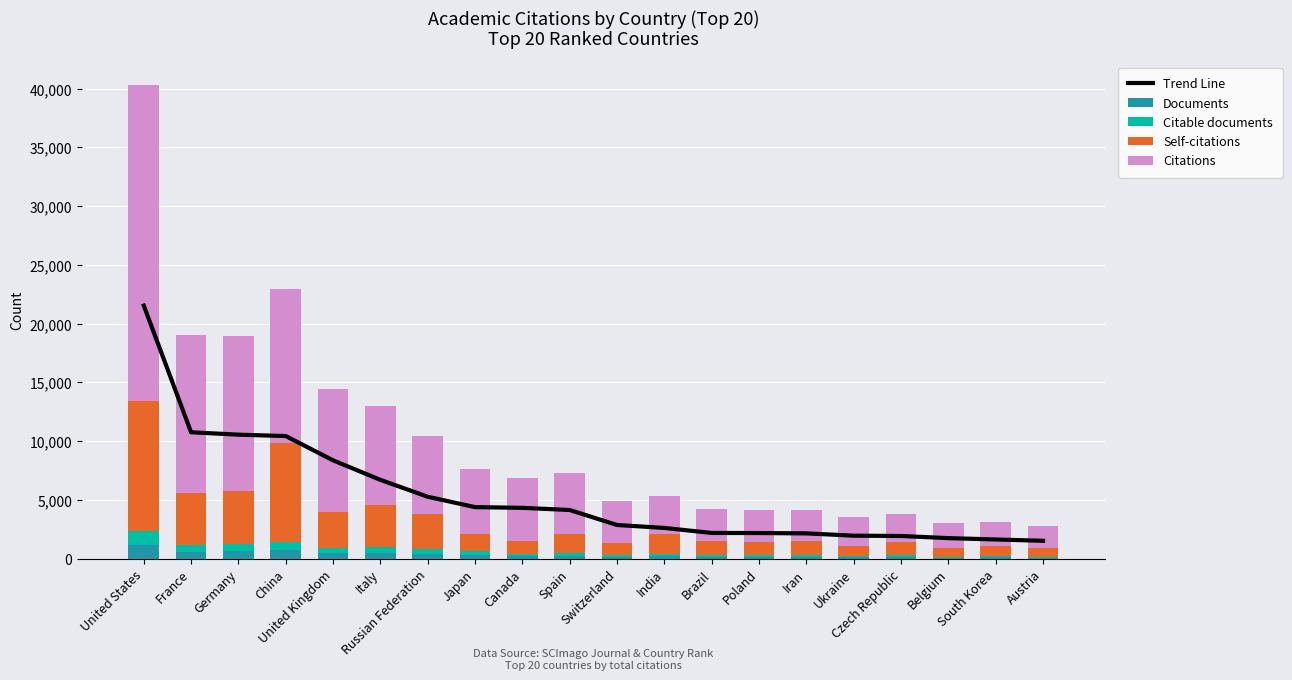

How many categories are shown in the chart?

20